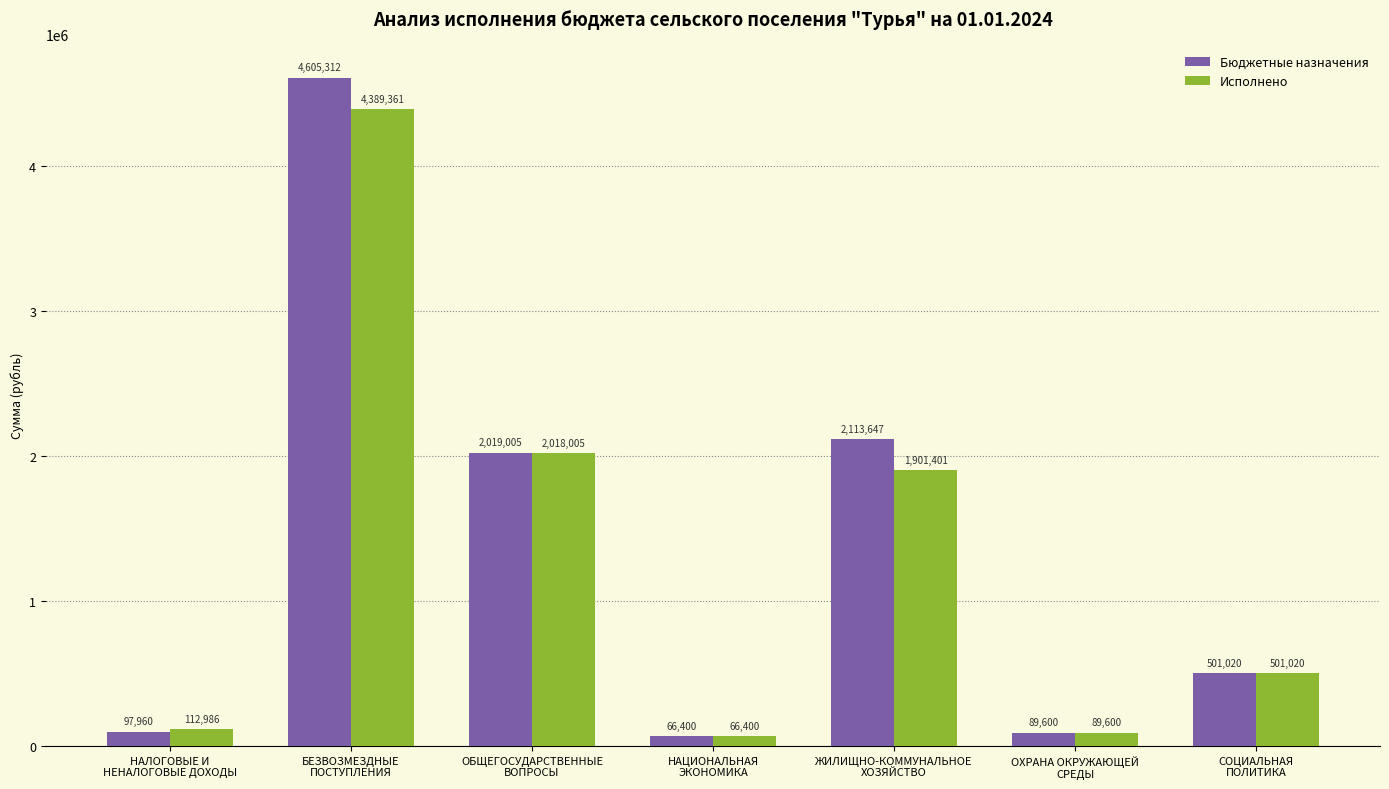

What is the label of the 1st bar from the right?

СОЦИАЛЬНАЯ
ПОЛИТИКА